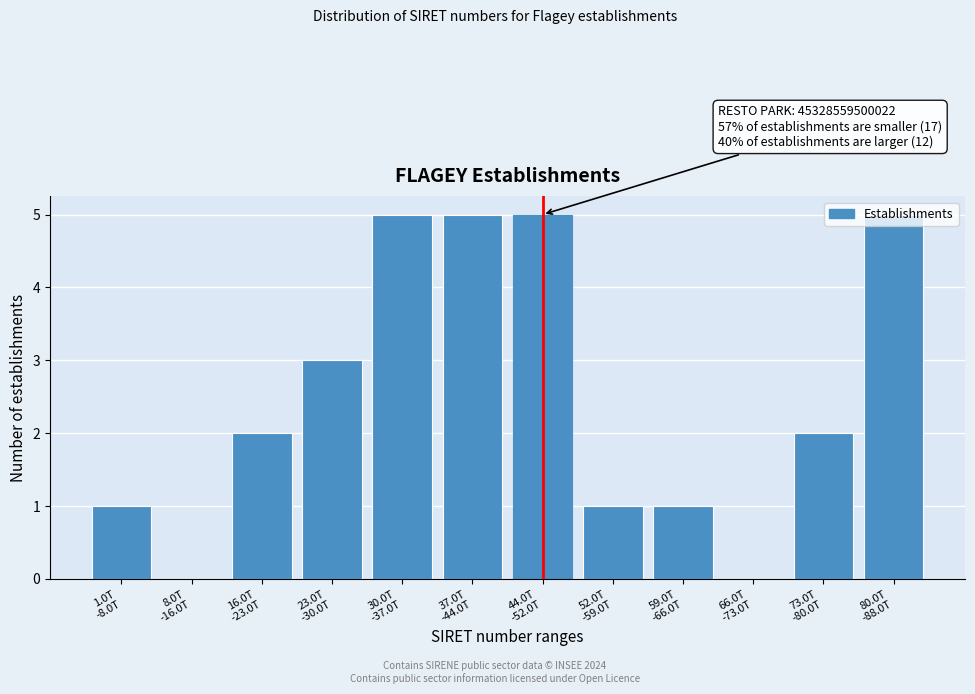

What is the sum of all values?

30